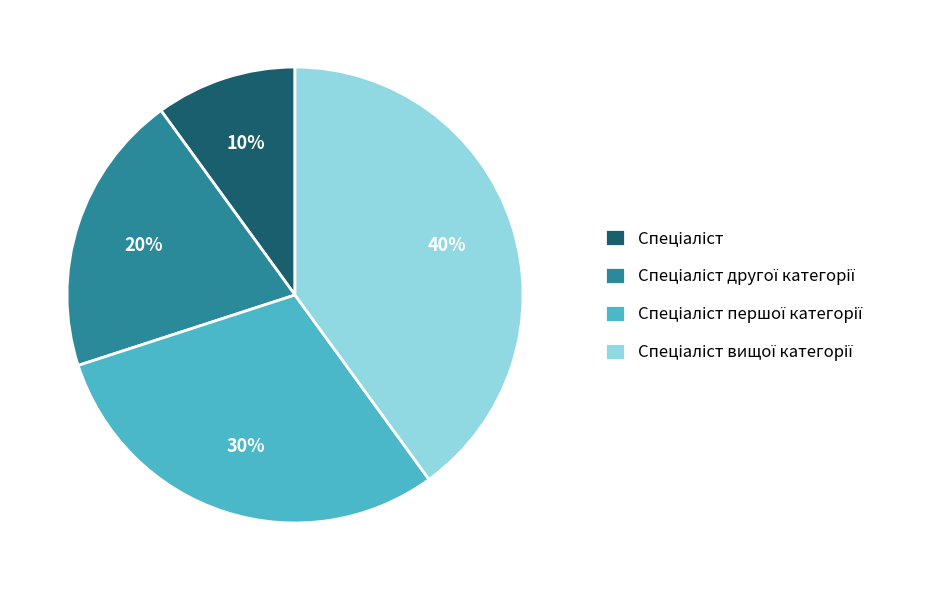

Does any single category account for the majority?

No